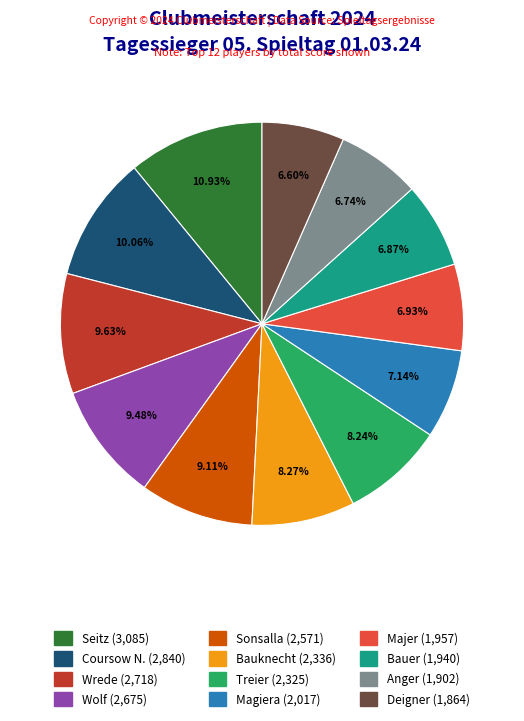

How many slices are in this pie chart?

12